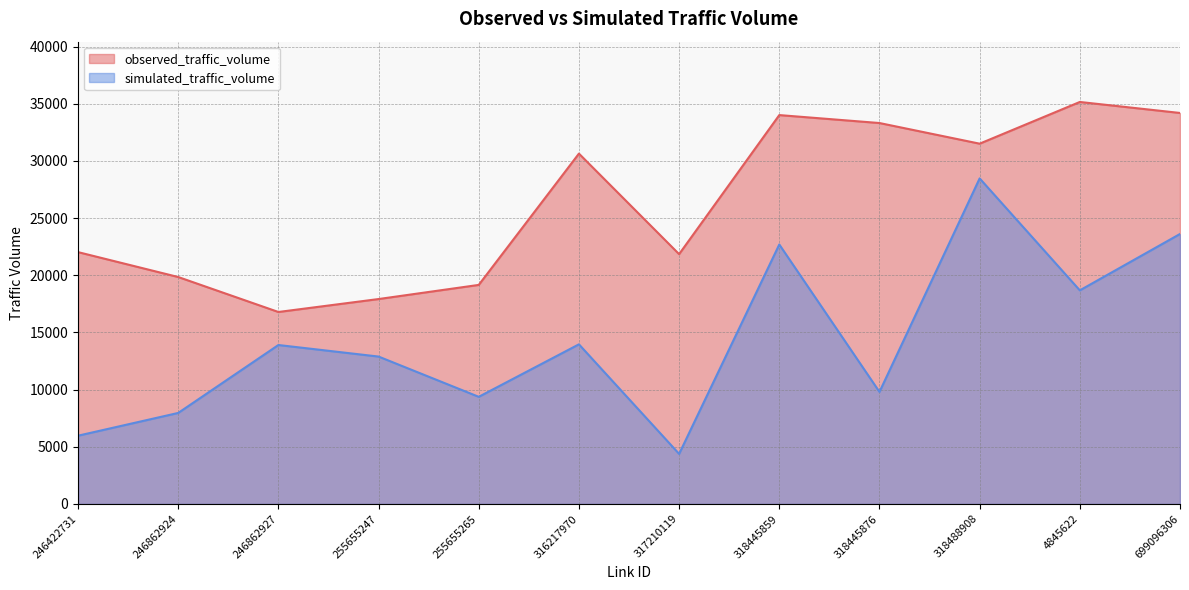

Does the chart display data point markers on the line(s)?

No